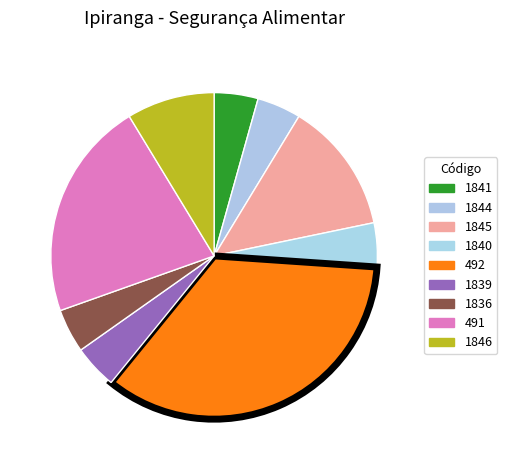

The 1840 slice represents 18% of the pie. True or false?

False